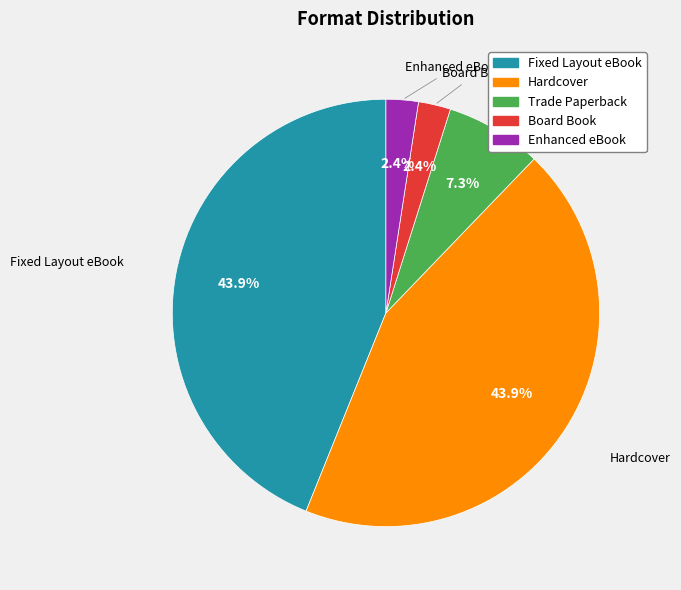

Does any single category account for the majority?

No